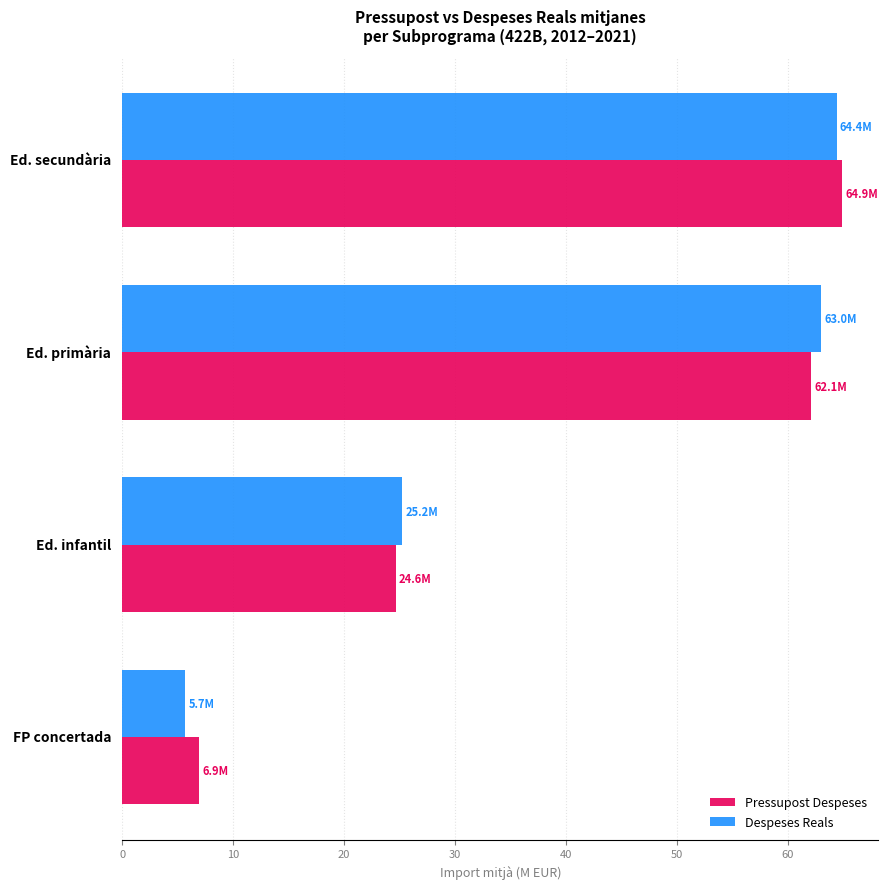

Which series has the largest range (max minus min)?

Despeses Reals